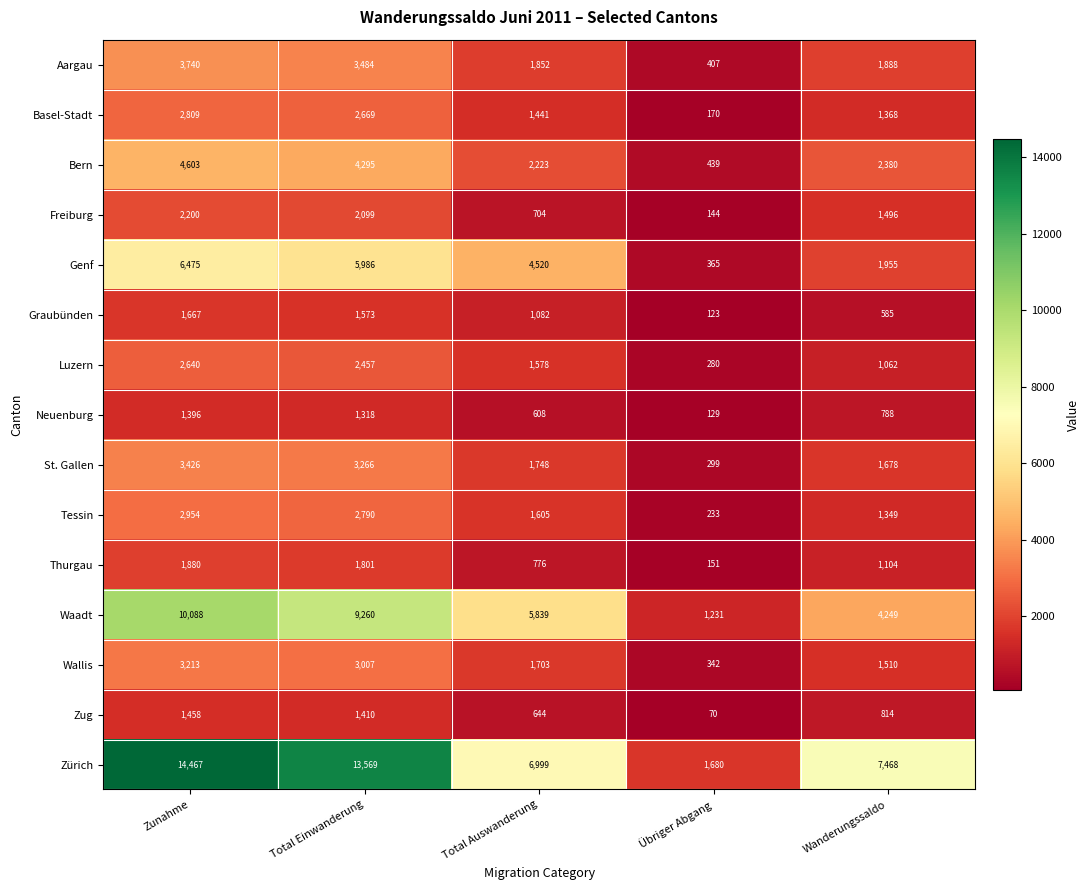

How many series are shown in this chart?

15